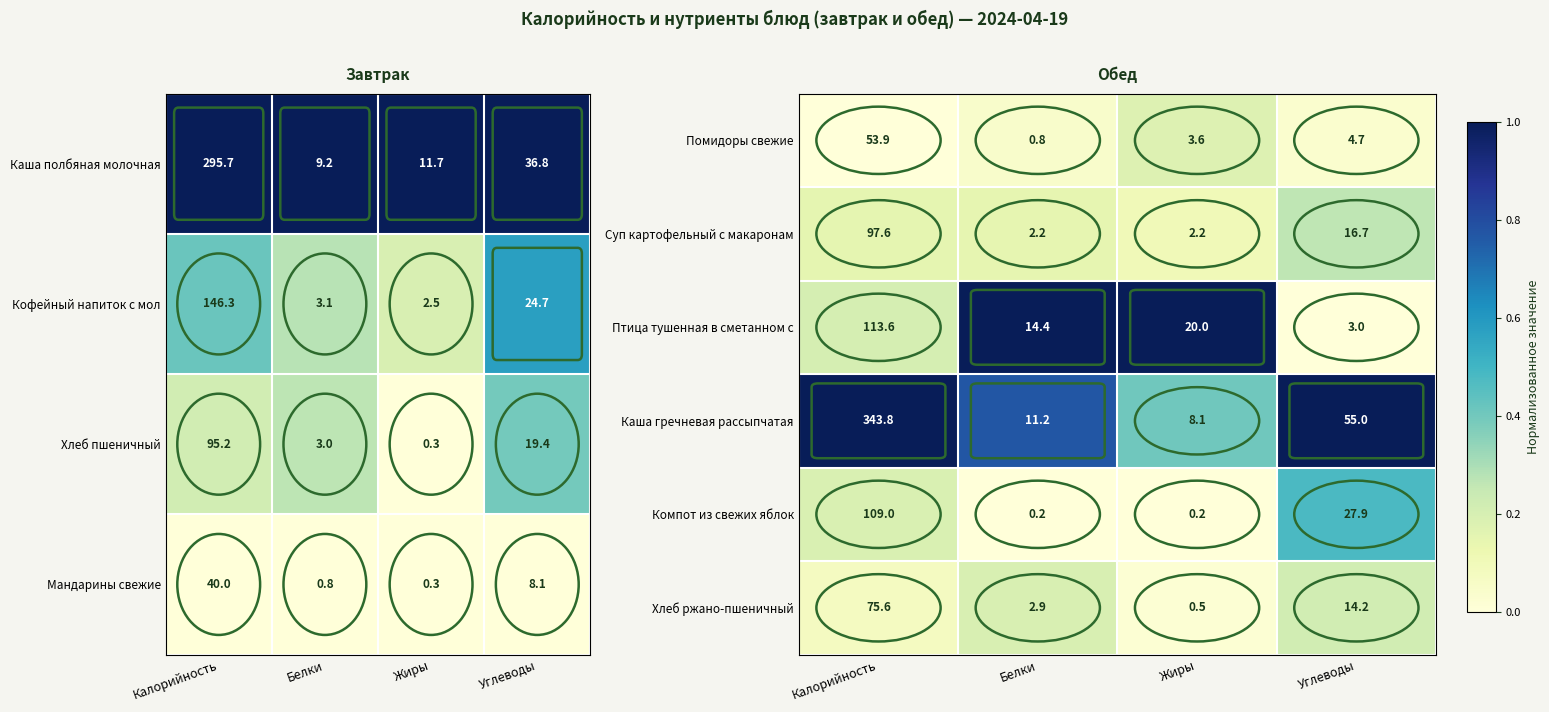

Is it true that Компот из свежих яблок equals 0.1 at Калорийность?

False